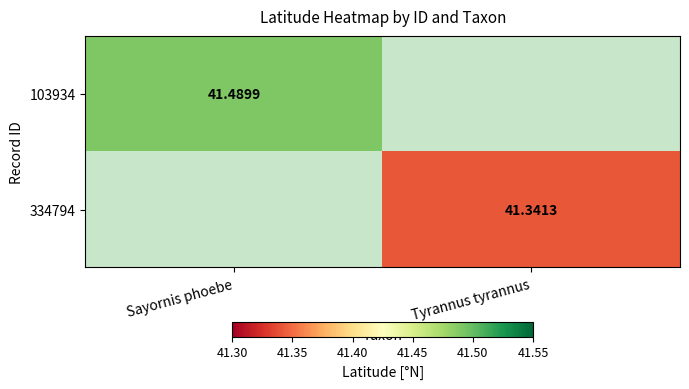

At which category does the chart reach its peak across all series?

Sayornis phoebe